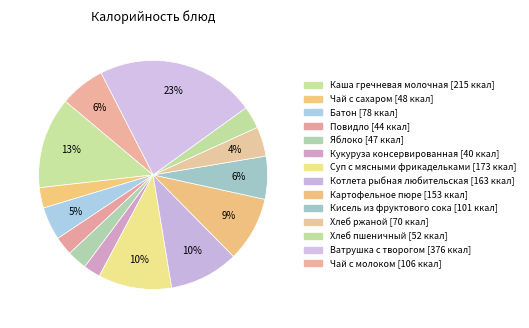

Does any single category account for the majority?

No